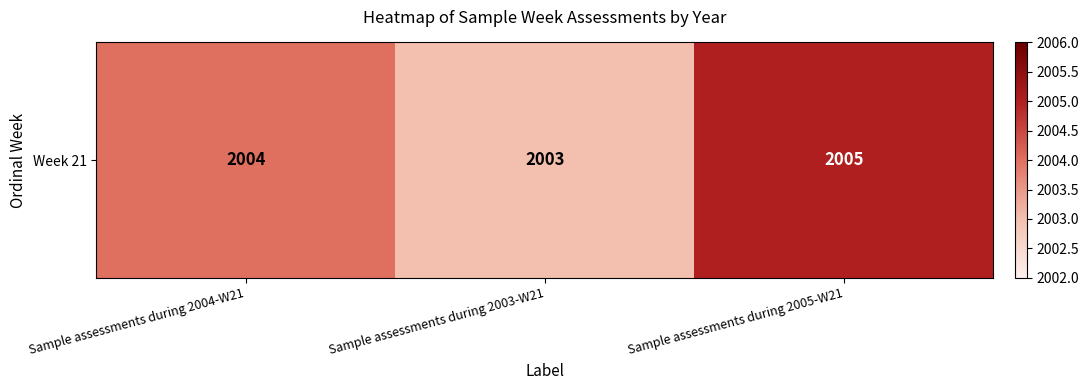

The chart shows a value of 2005 at Sample assessments during 2005-W21. True or false?

True